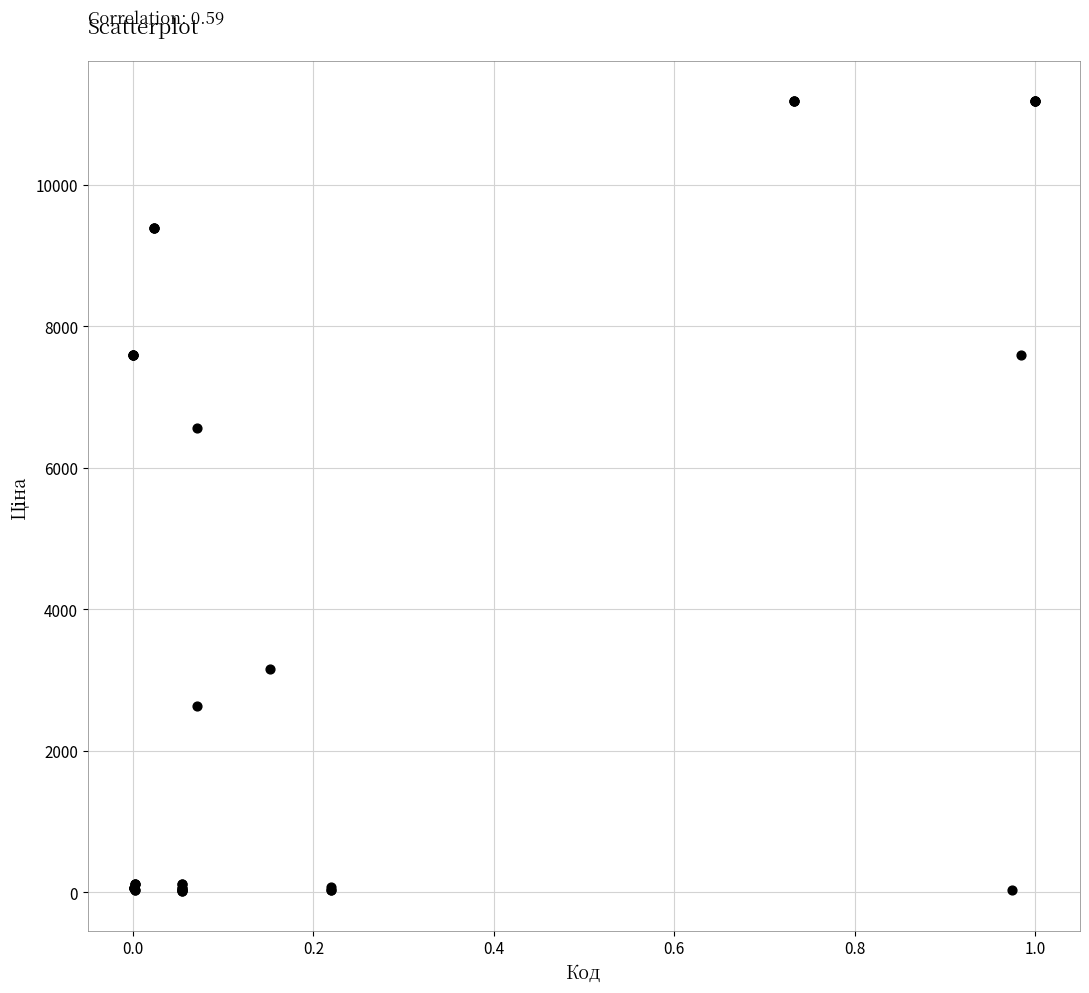

What Y value in the scatter plot is closest to 5602?

6568.8